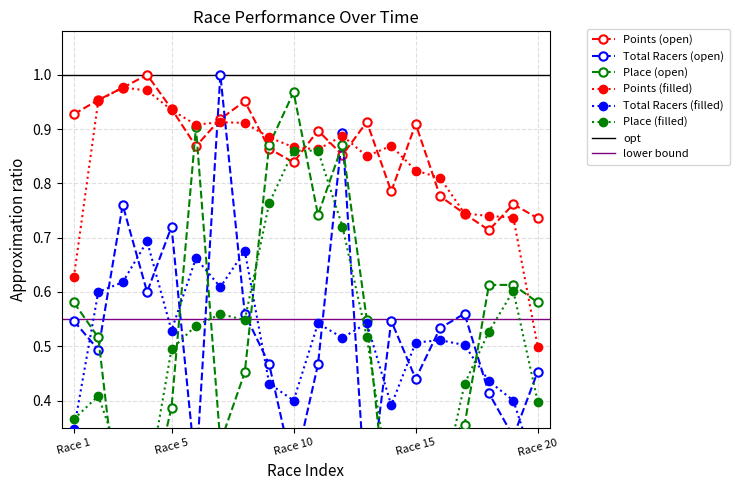

At which label does Points (filled) reach its minimum?

Race 20